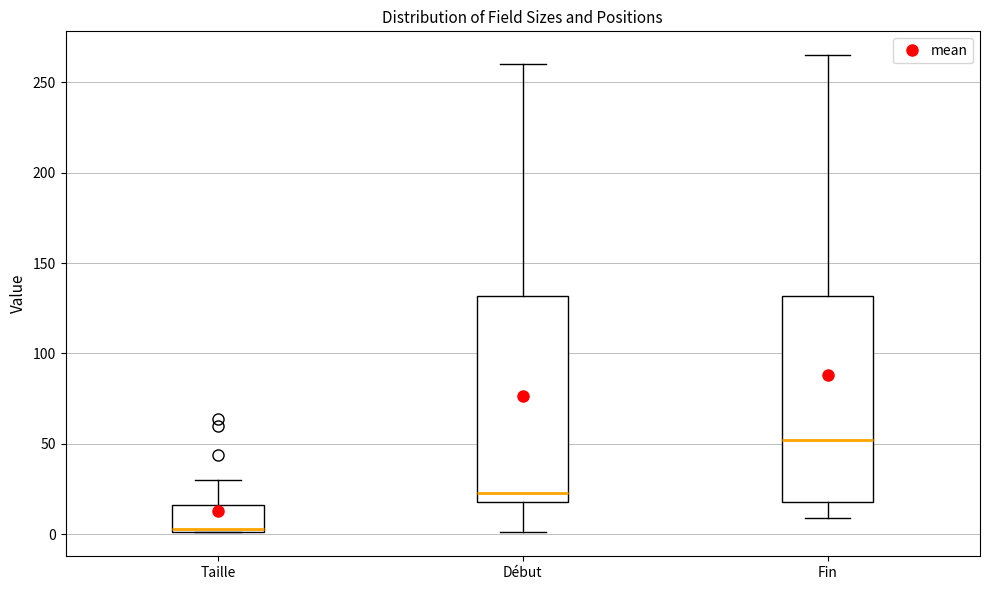

Which box has the lowest median line?

Taille